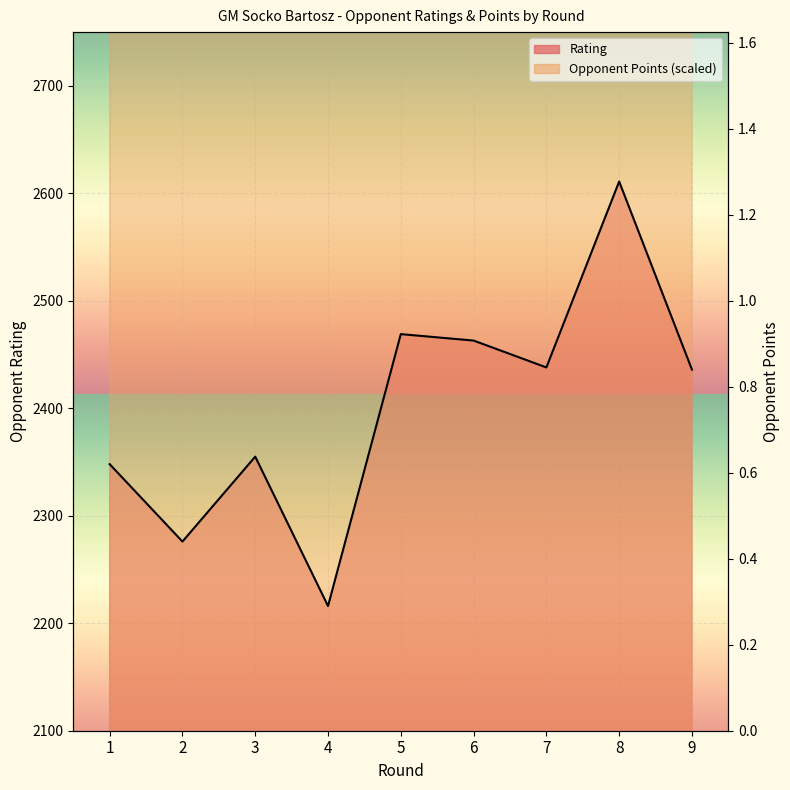

Which series changed the most between 1 and 8?

Opponent Points